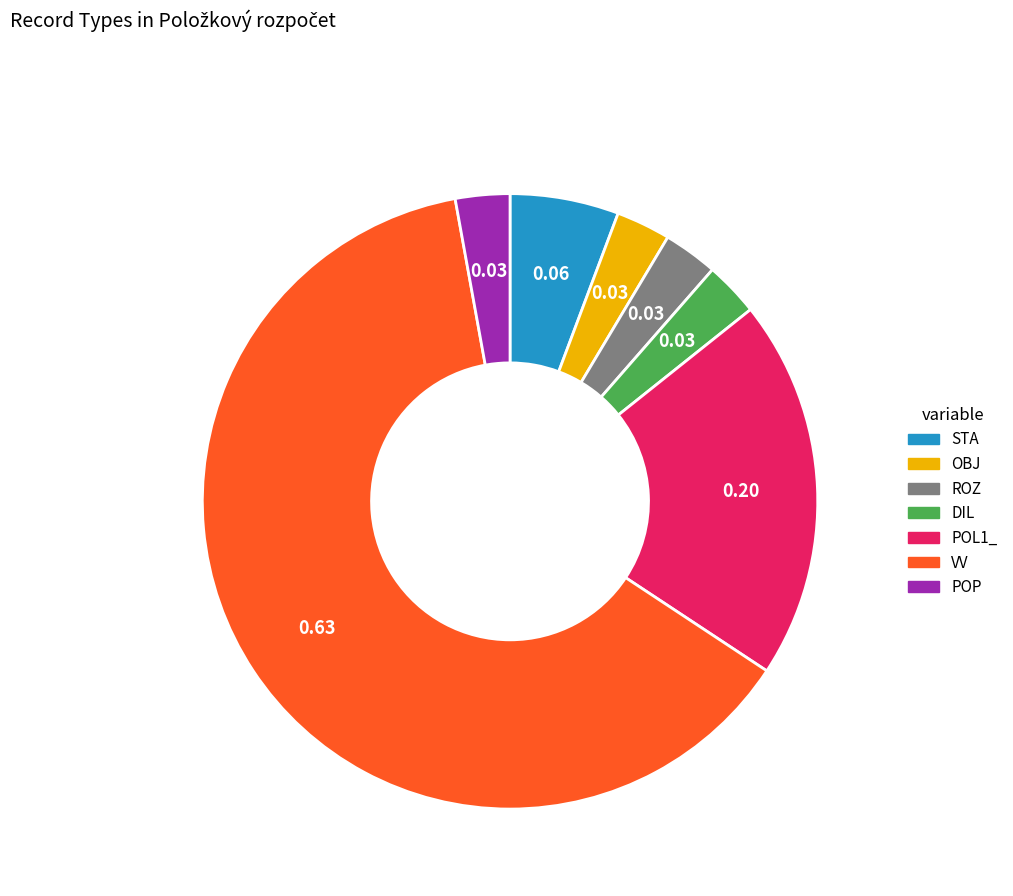

Is STA the majority of the pie?

No